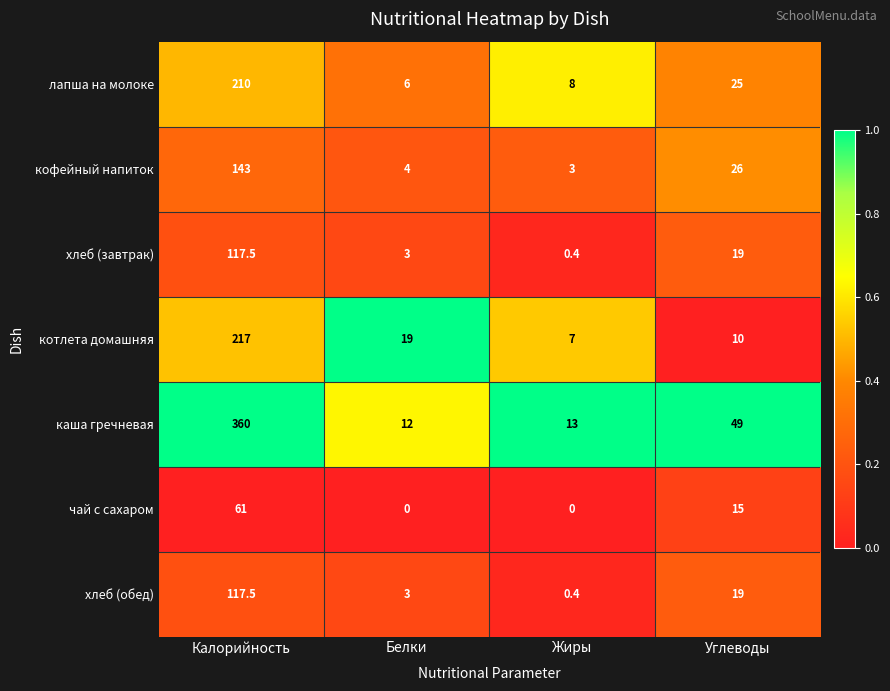

Reading left to right, transcribe all the data shown in this chart.

лапша на молоке: Калорийность=210.0	Белки=6.0	Жиры=8.0	Углеводы=25.0
кофейный напиток: Калорийность=143.0	Белки=4.0	Жиры=3.0	Углеводы=26.0
хлеб (завтрак): Калорийность=117.5	Белки=3.0	Жиры=0.4	Углеводы=19.0
котлета домашняя: Калорийность=217.0	Белки=19.0	Жиры=7.0	Углеводы=10.0
каша гречневая: Калорийность=360.0	Белки=12.0	Жиры=13.0	Углеводы=49.0
чай с сахаром: Калорийность=61.0	Белки=0.0	Жиры=0.0	Углеводы=15.0
хлеб (обед): Калорийность=117.5	Белки=3.0	Жиры=0.4	Углеводы=19.0